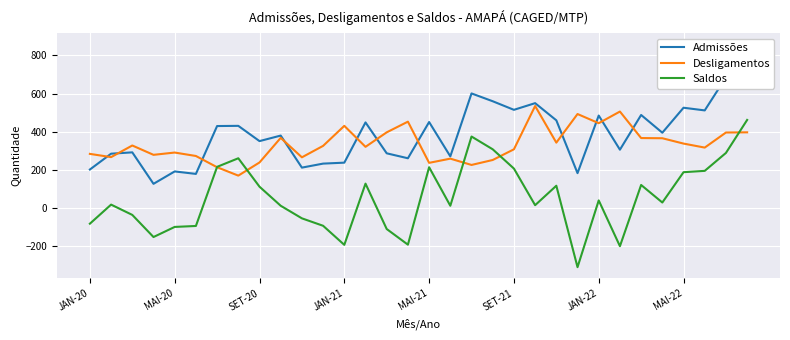

Reading left to right, list all the values displayed in this chart.

Admissões: 202	285	292	127	192	179	430	431	351	380	212	233	238	449	287	261	451	271	601	560	515	550	460	183	485	306	488	395	526	512	685	859
Desligamentos: 284	267	328	279	291	273	214	170	239	368	266	326	431	321	397	453	237	259	226	252	308	535	343	493	445	506	367	366	338	317	396	397
Saldos: -82	18	-36	-152	-99	-94	216	261	112	12	-54	-93	-193	128	-110	-192	214	12	375	308	207	15	117	-310	40	-200	121	29	188	195	289	462